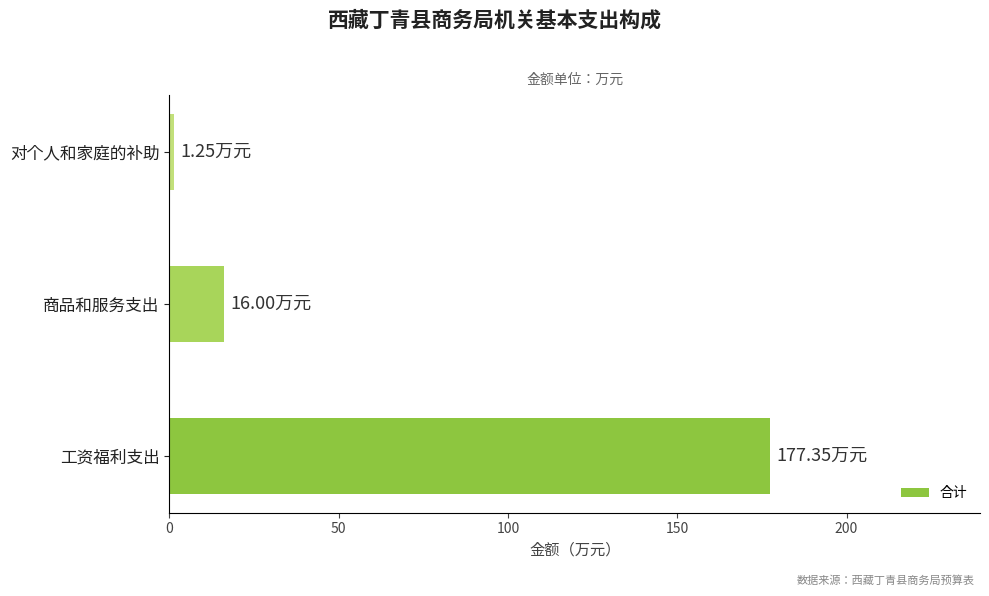

Which category has the lowest value across all series?

对个人和家庭的补助